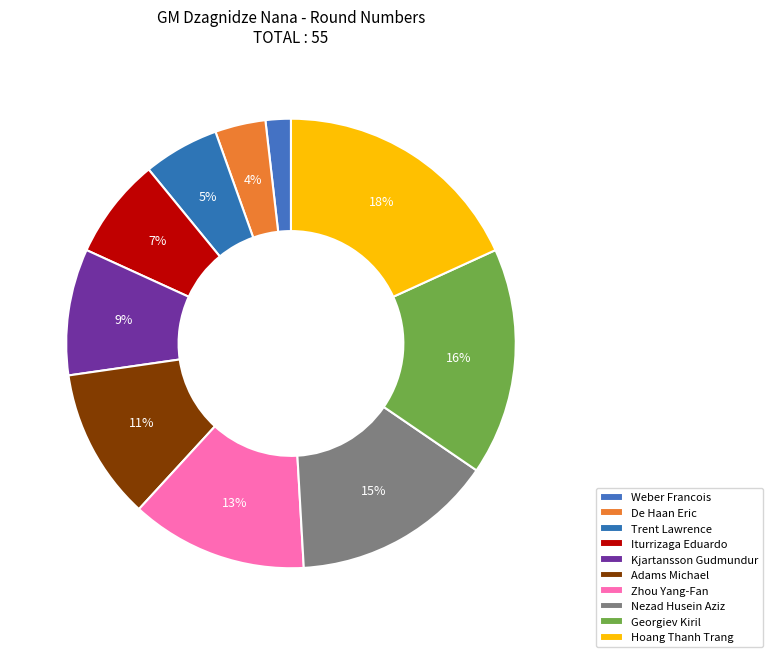

How many segments does this pie chart have?

10